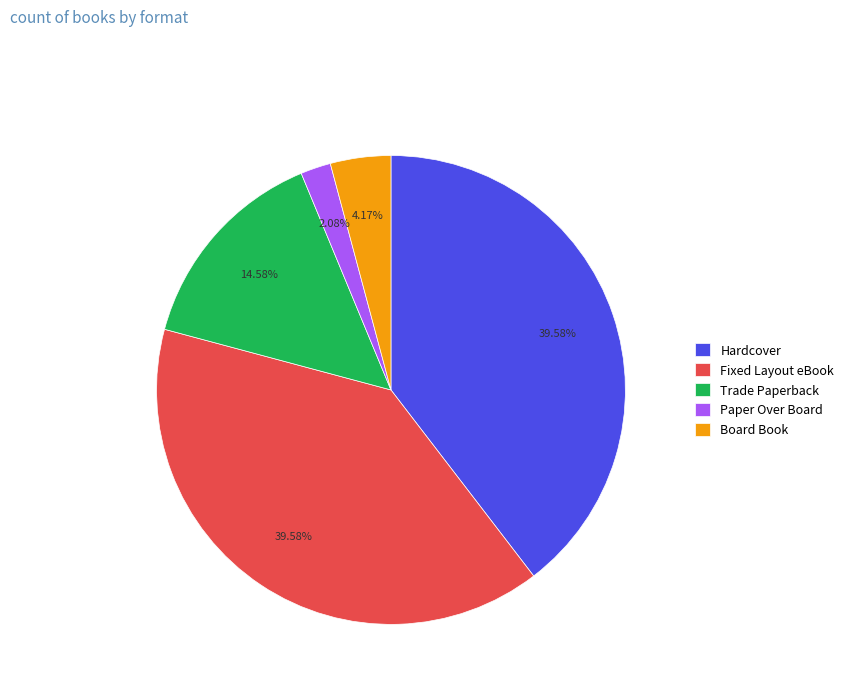

How many slices are in this pie chart?

5